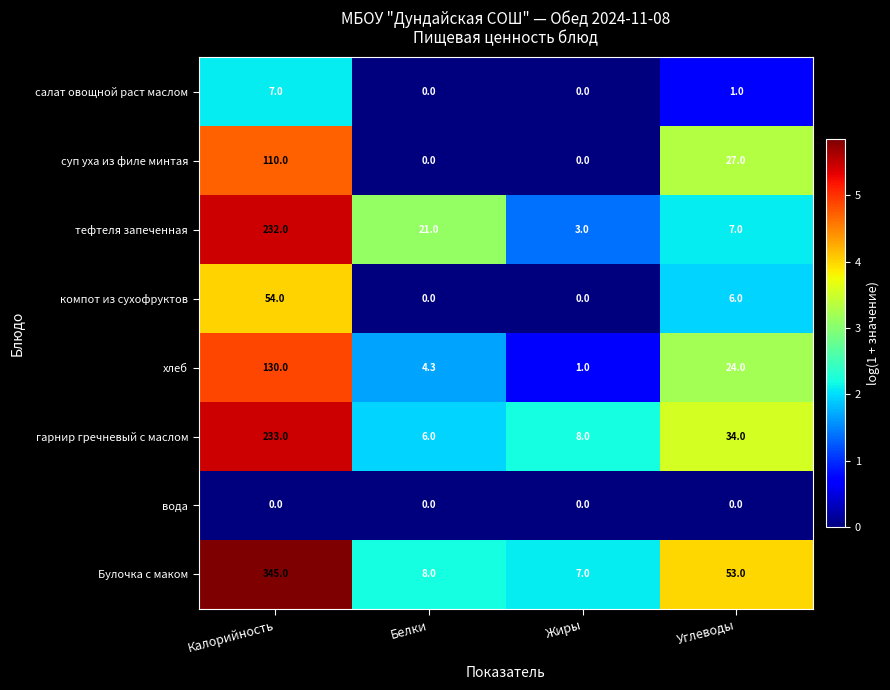

What is the maximum value shown in the chart?

345.0